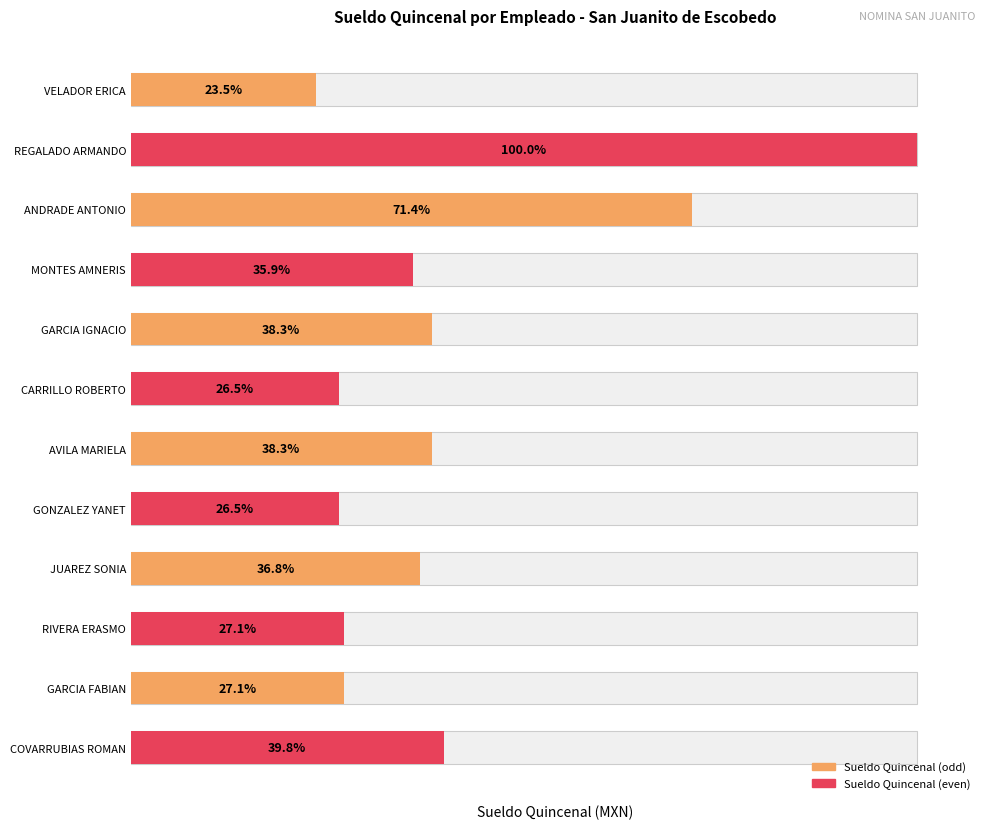

Rank the categories by value from lowest to highest.

VELADOR ERICA, CARRILLO ROBERTO, GONZALEZ YANET, RIVERA ERASMO, GARCIA FABIAN, MONTES AMNERIS, JUAREZ SONIA, GARCIA IGNACIO, AVILA MARIELA, COVARRUBIAS ROMAN, ANDRADE ANTONIO, REGALADO ARMANDO